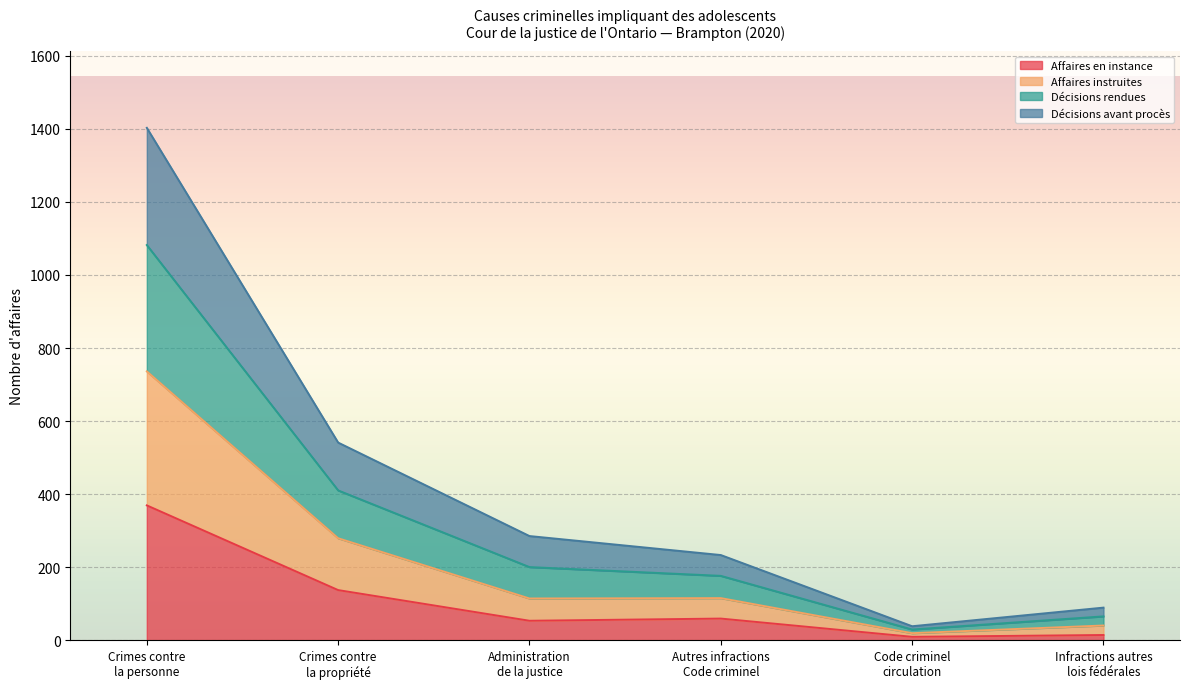

What is the minimum value for Affaires instruites?

19